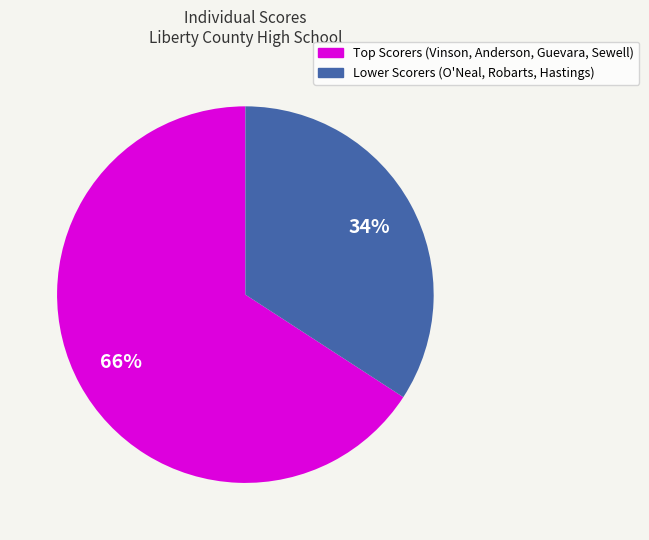

How many segments does this pie chart have?

2